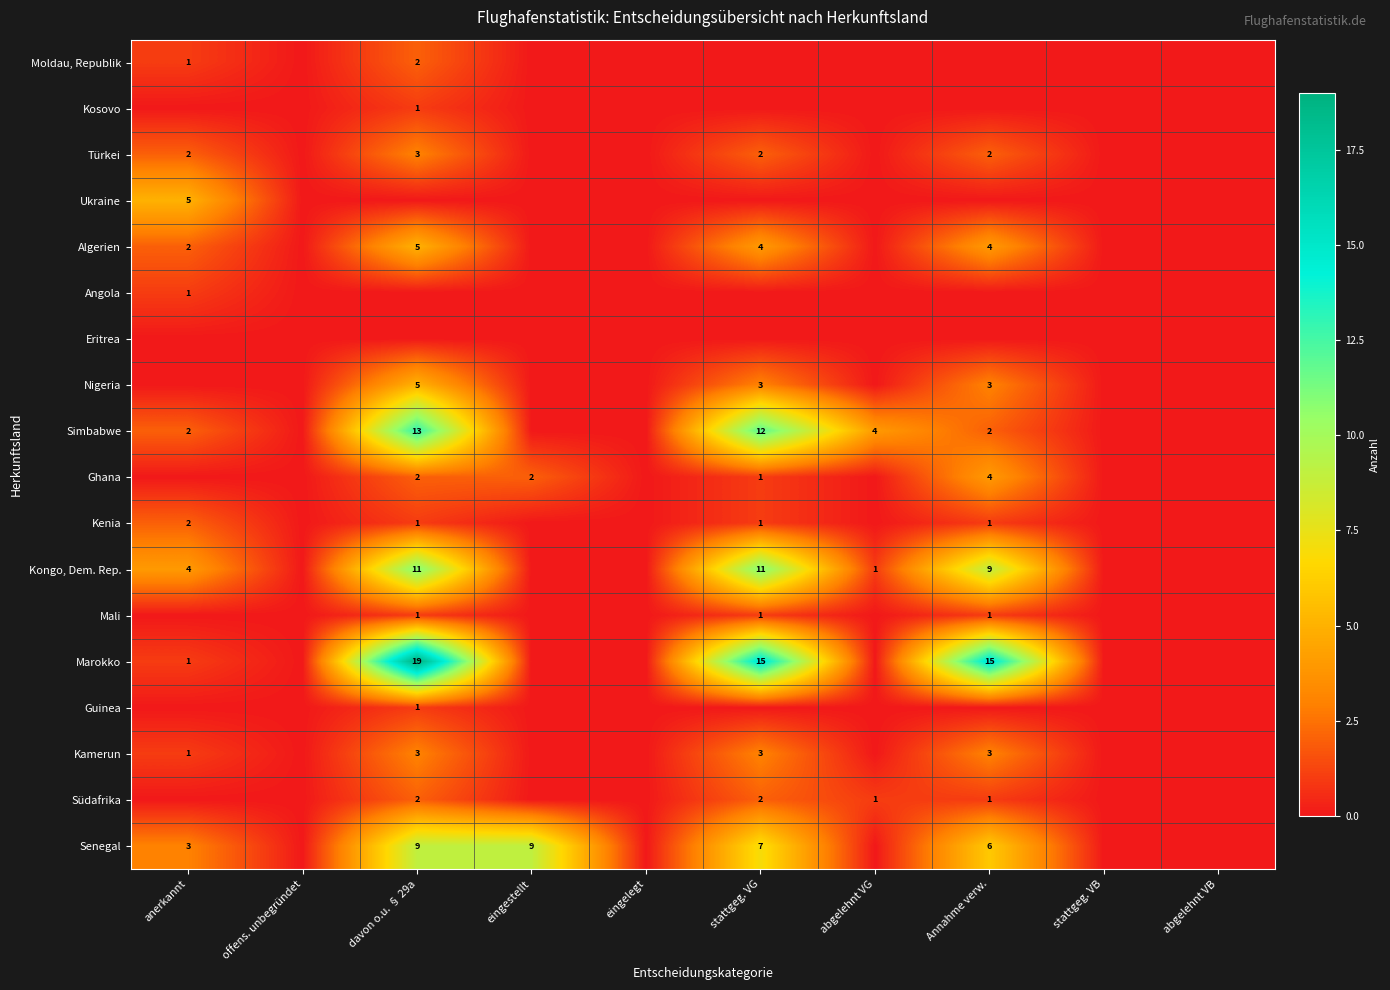

What is the difference between the highest and lowest values at eingestellt?

9